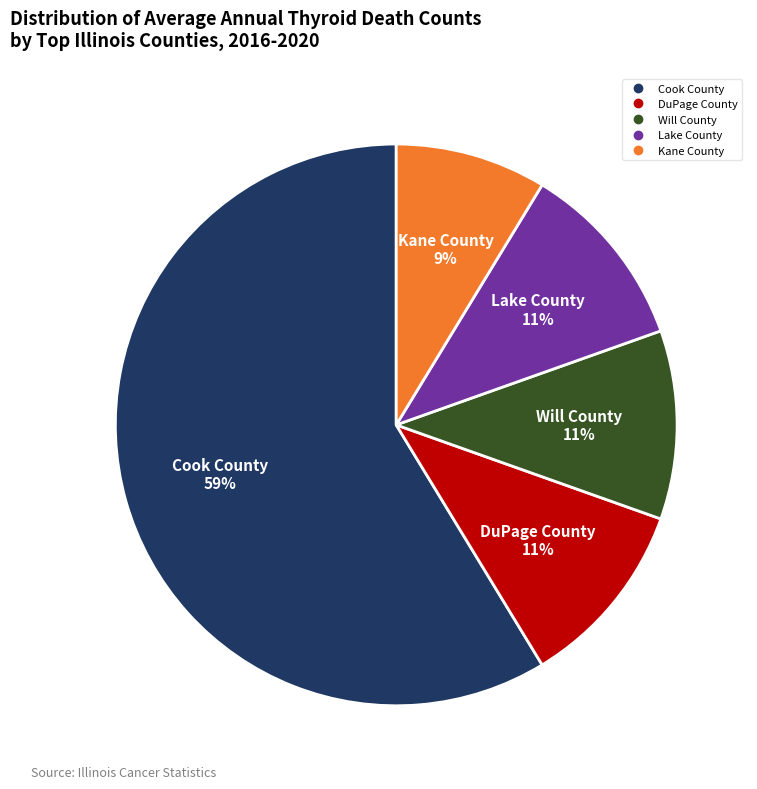

To the nearest percent, what percentage of the pie is Lake County?

11%